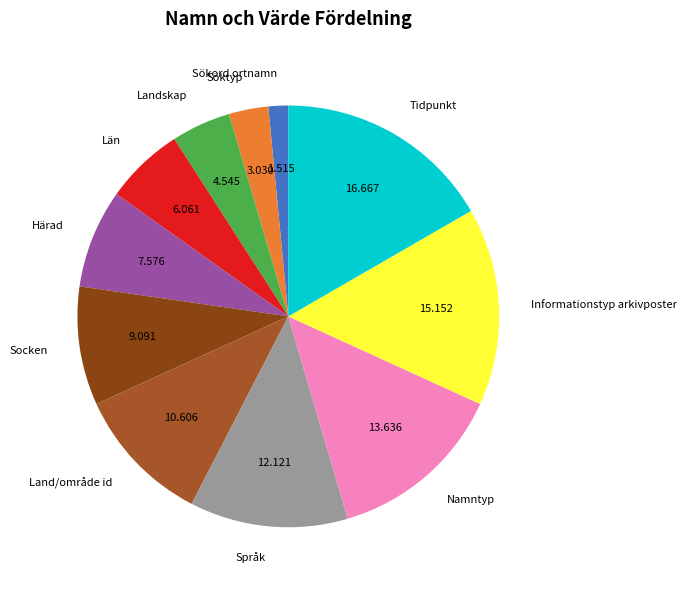

Rank the categories by value from lowest to highest.

Sökord ortnamn, Söktyp, Landskap, Län, Härad, Socken, Land/område id, Språk, Namntyp, Informationstyp arkivposter, Tidpunkt